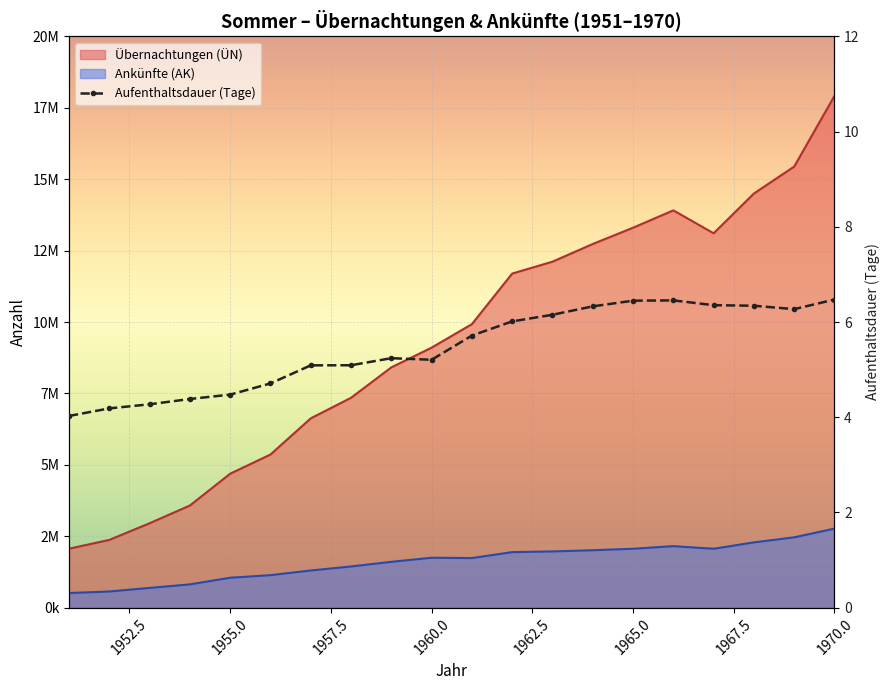

How many lines are shown in the chart?

1